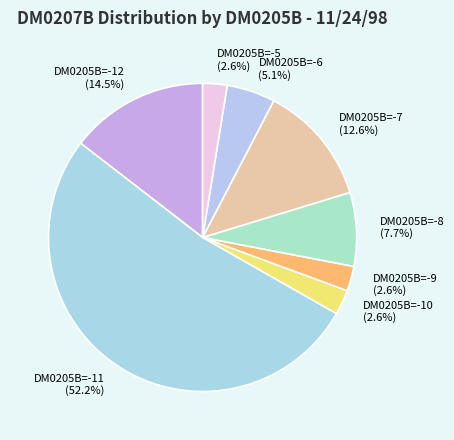

Which has a higher value, DM0205B=-7 or DM0205B=-5?

DM0205B=-7